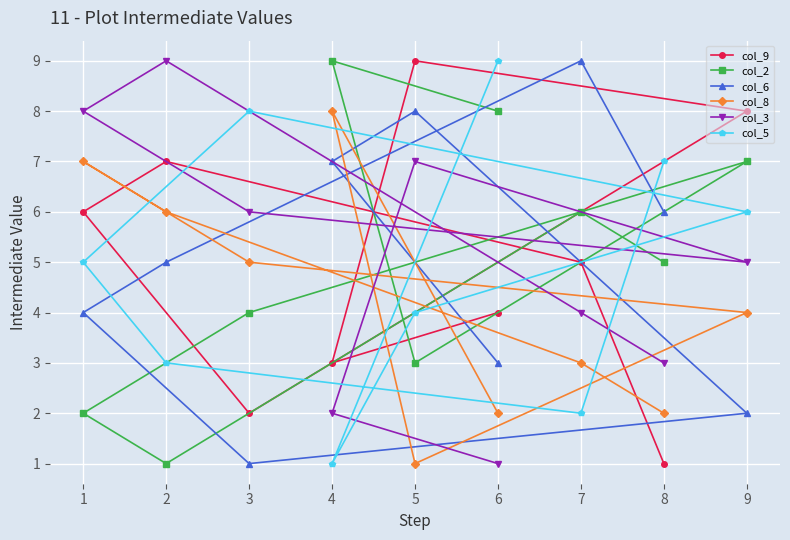

Rank the series at 1 from lowest to highest value.

col_2, col_6, col_5, col_9, col_8, col_3